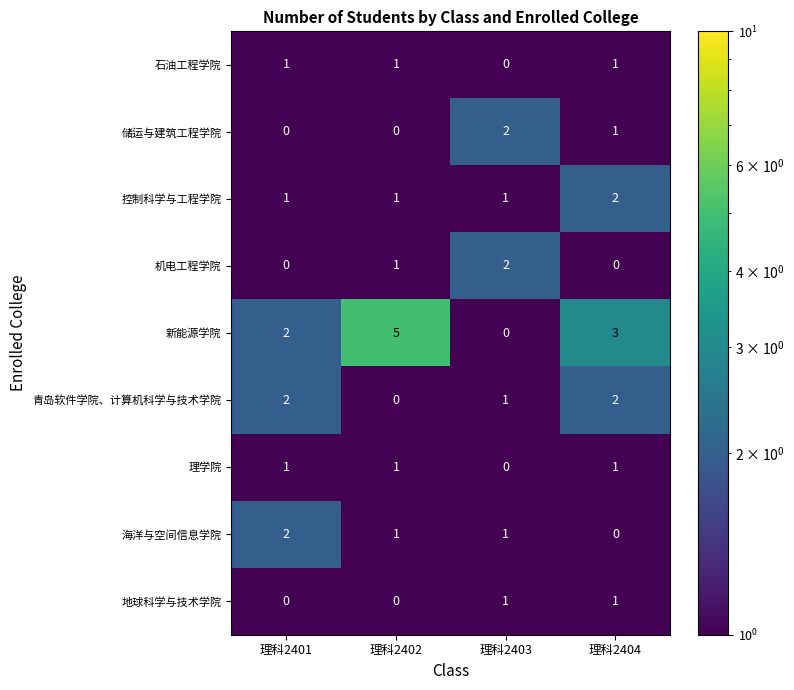

The 新能源学院 series shows 2 at 理科2401. True or false?

True